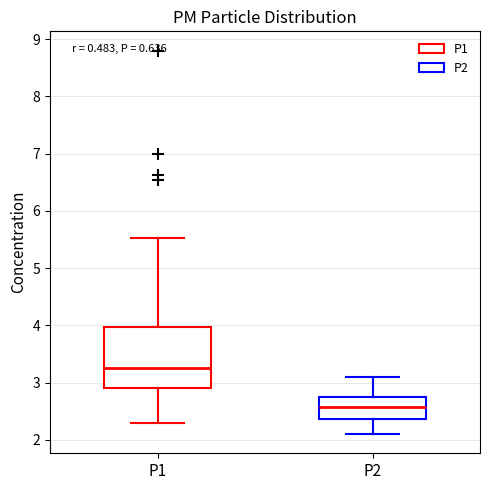

Which box is the tallest, from its lower edge to its upper edge?

P1